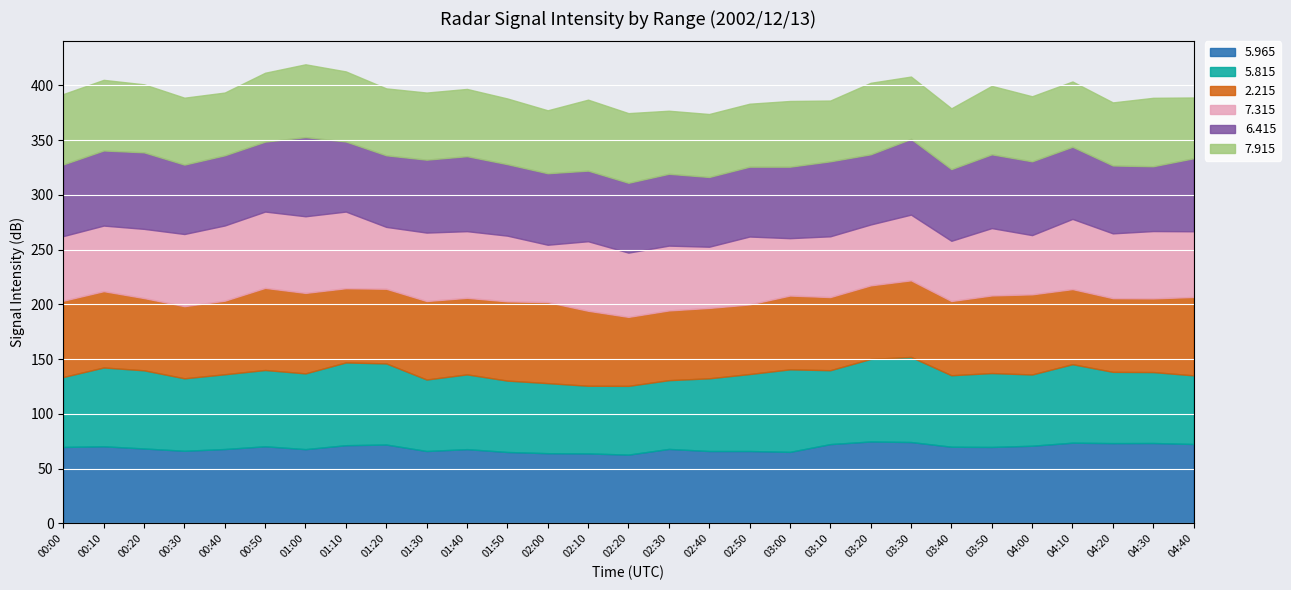

At 00:10, list the series in order from smallest to largest.

7.315, 7.915, 6.415, 2.215, 5.965, 5.815